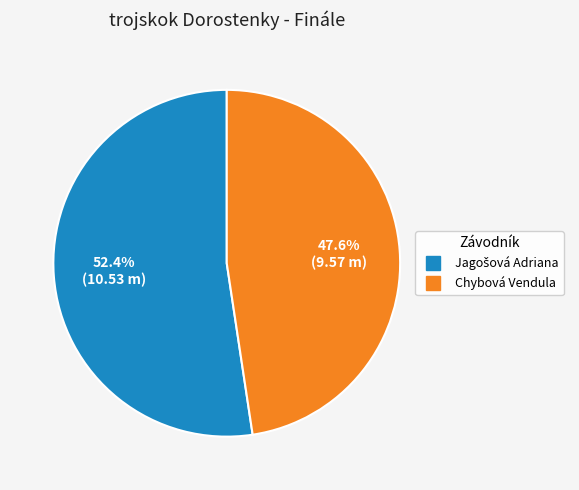

To the nearest percent, what percentage of the pie is Chybová Vendula?

48%